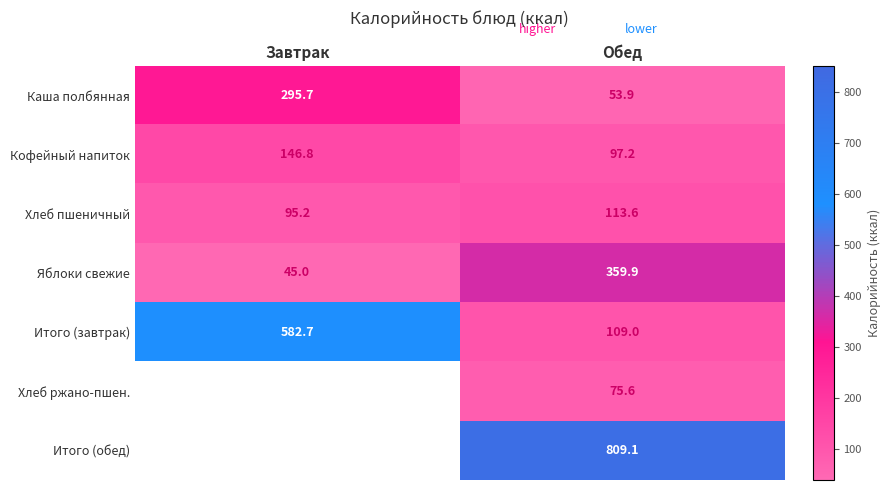

How many values in the Итого (завтрак) series are below 582?

1